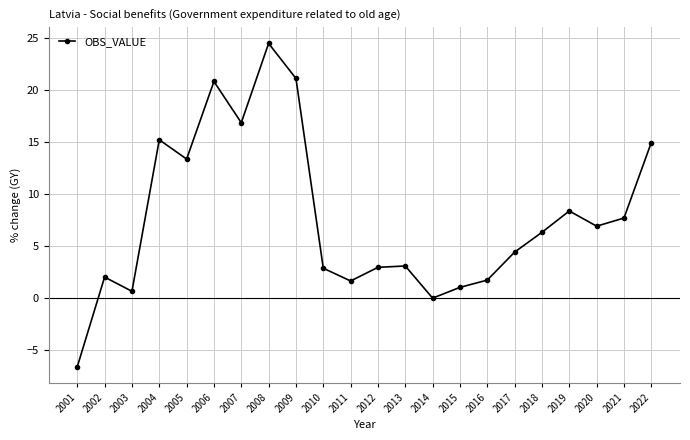

What is the value of the 6th point from the left?

20.8